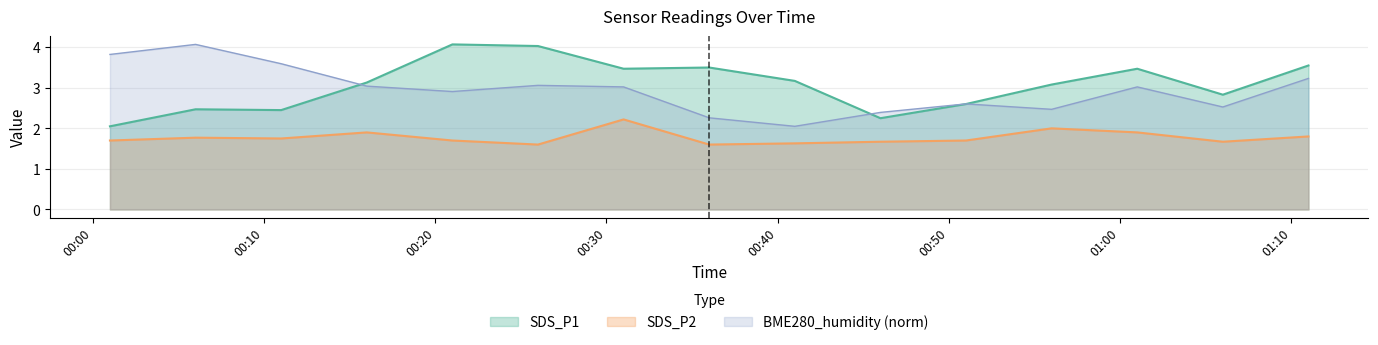

At 2023/09/01 00:31, list the series in order from largest to smallest.

SDS_P1, BME280_humidity, SDS_P2